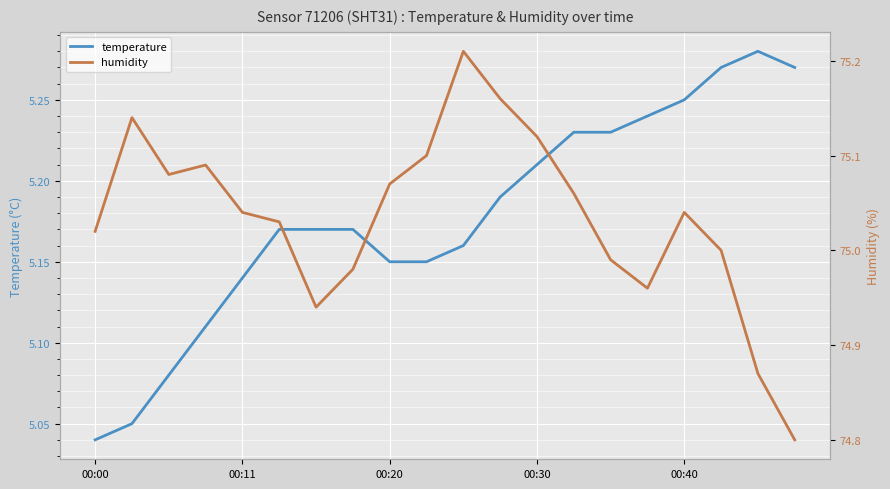

The temperature series shows 2.8 at 00:30. True or false?

False